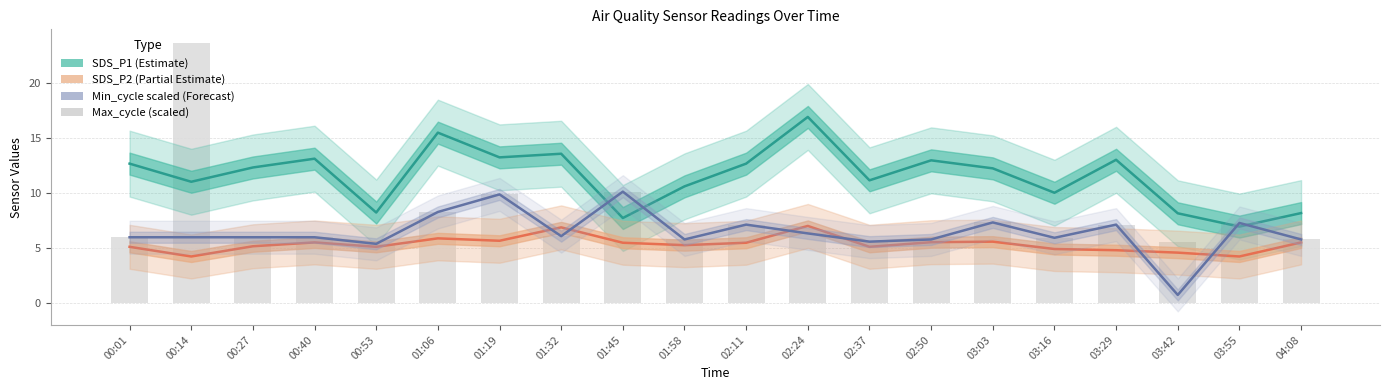

What is the sum of all SDS_P1 (Estimate) values?

230.8